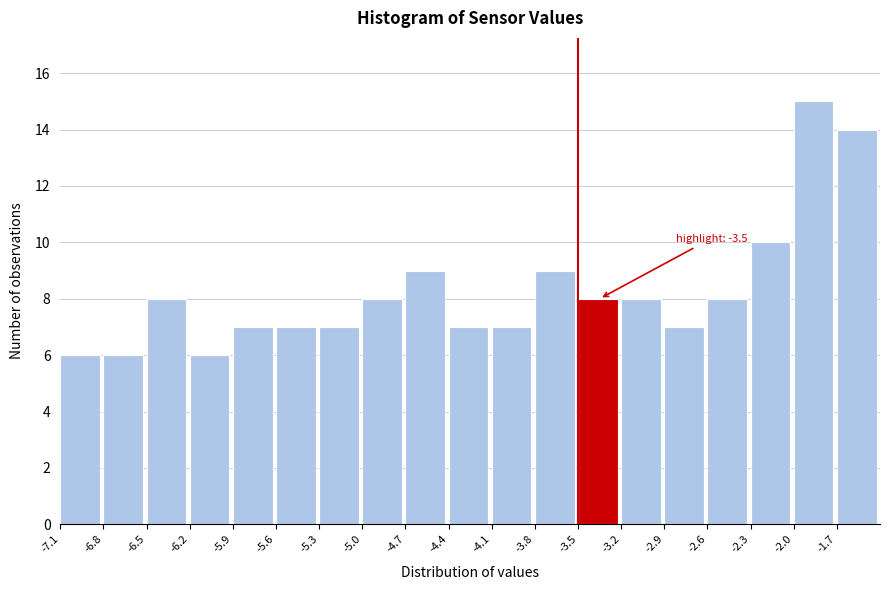

Over which range of the x-axis is the bar tallest?

-2.0 to -1.7